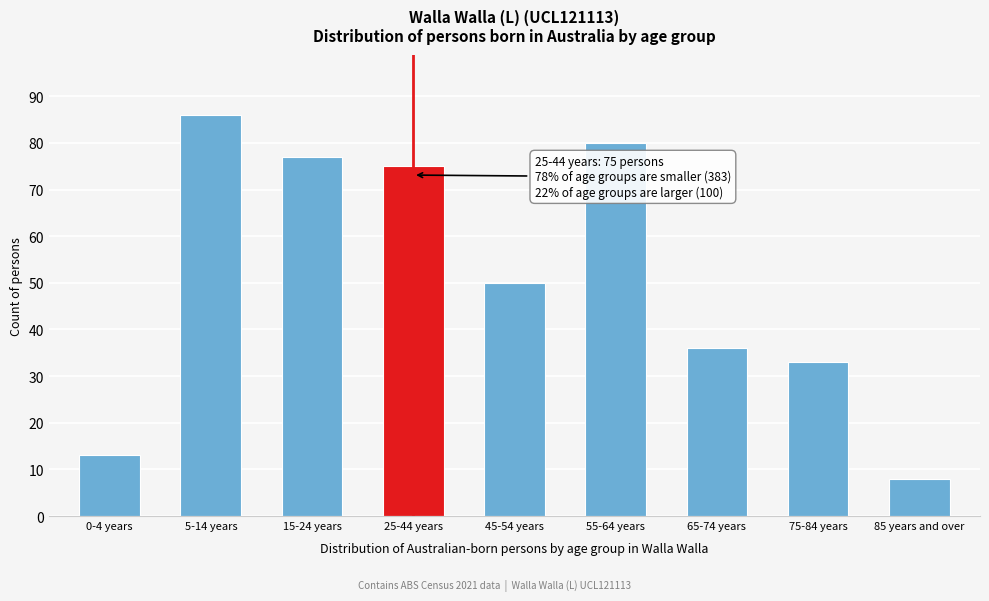

Reading left to right, list all the values displayed in this chart.

0-4 years=13	5-14 years=86	15-24 years=77	25-44 years=75	45-54 years=50	55-64 years=80	65-74 years=36	75-84 years=33	85 years and over=8